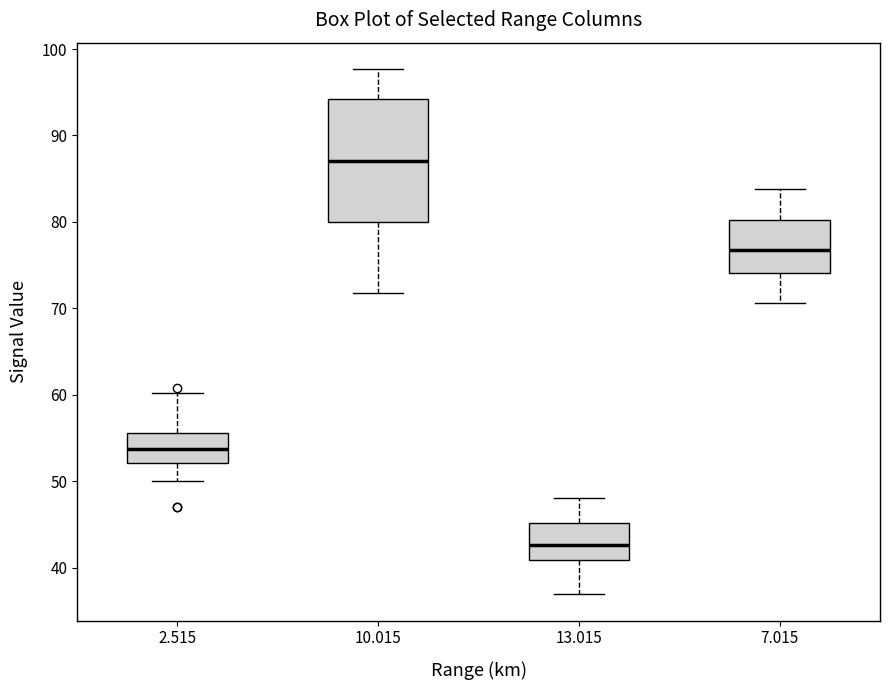

Which box is the tallest, from its lower edge to its upper edge?

10.015